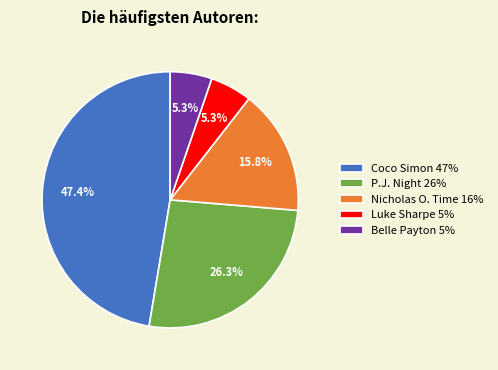

What is the ratio of the value at Belle Payton 5% to the value at Luke Sharpe 5%?

1.0